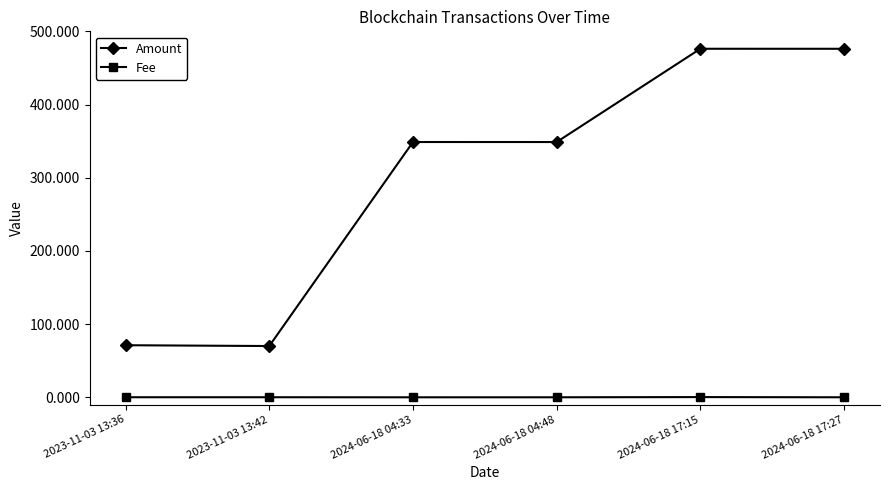

Rank the series by their average value, from highest to lowest.

Amount, Fee